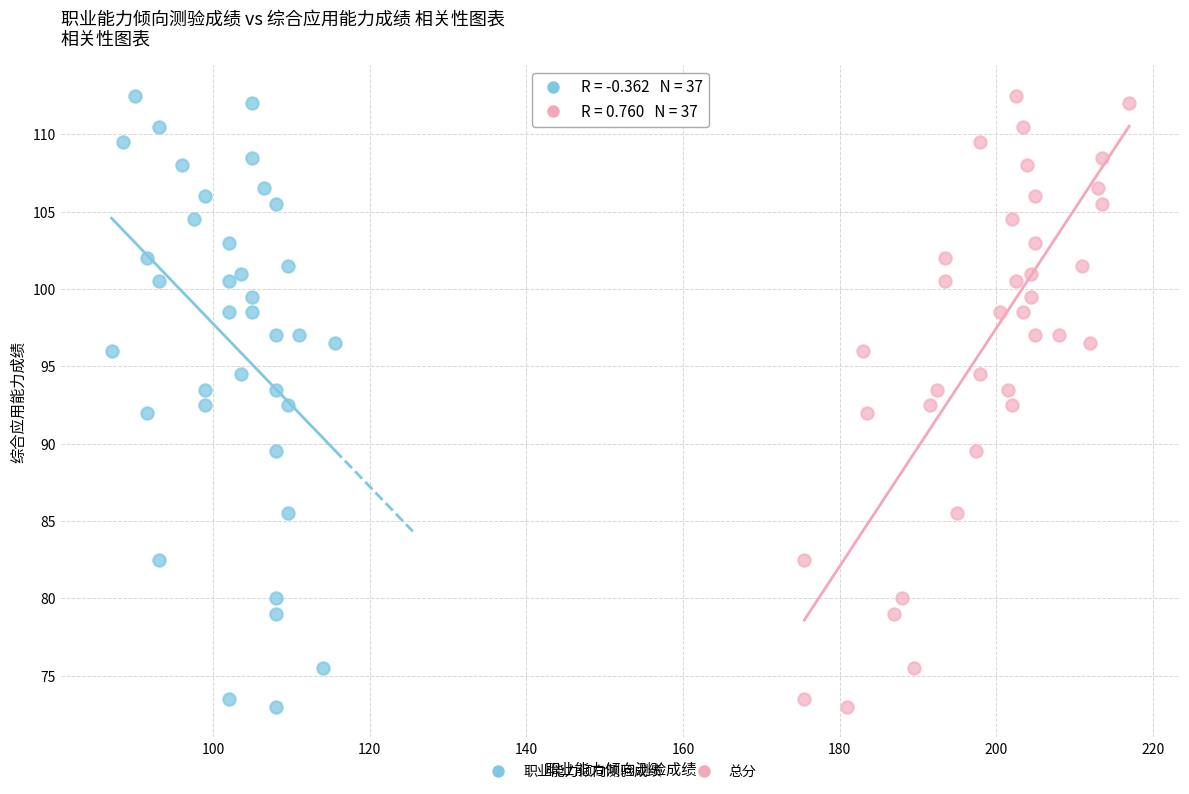

What are all the series names shown in the legend?

职业能力倾向测验成绩, 总分